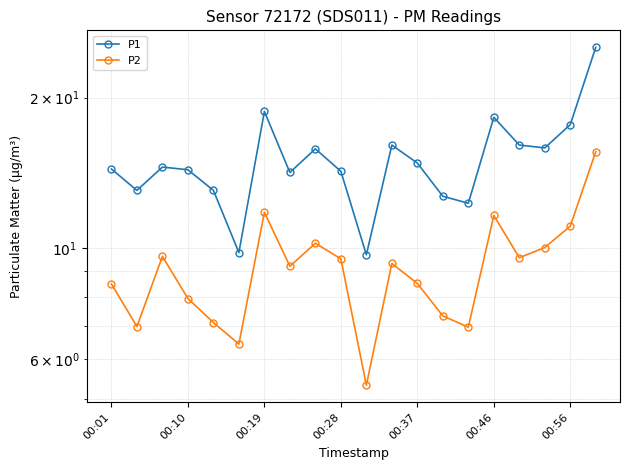

What are all the series names shown in the legend?

P1, P2